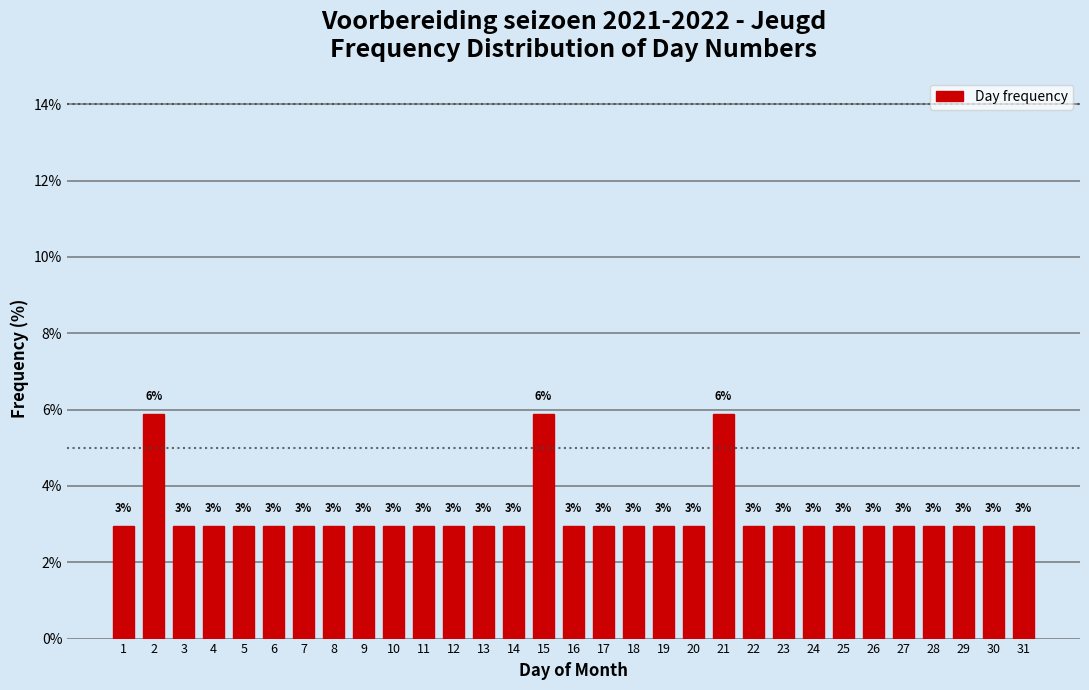

How many bars are there in total?

31